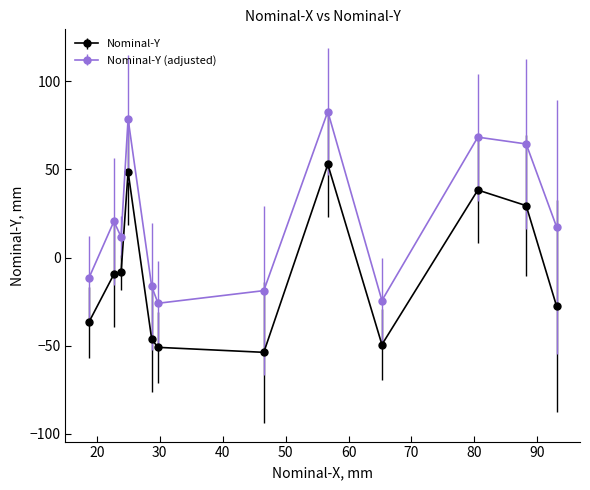

At how many categories does at least one series exceed 46?

4